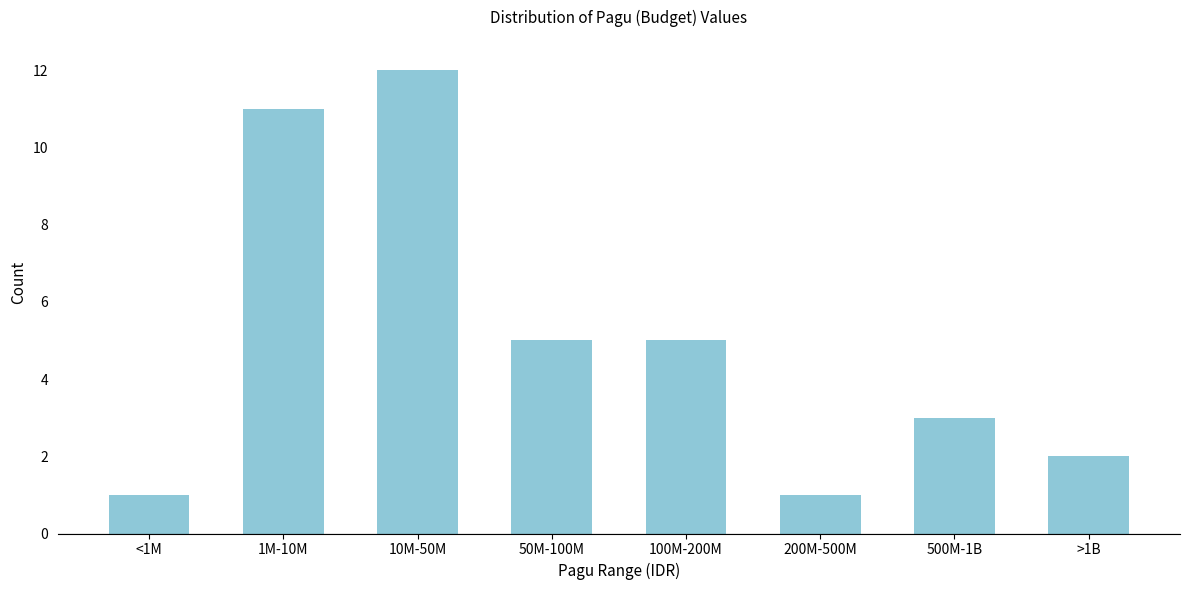

Reading right to left, list all the values displayed in this chart.

>1B=2	500M-1B=3	200M-500M=1	100M-200M=5	50M-100M=5	10M-50M=12	1M-10M=11	<1M=1